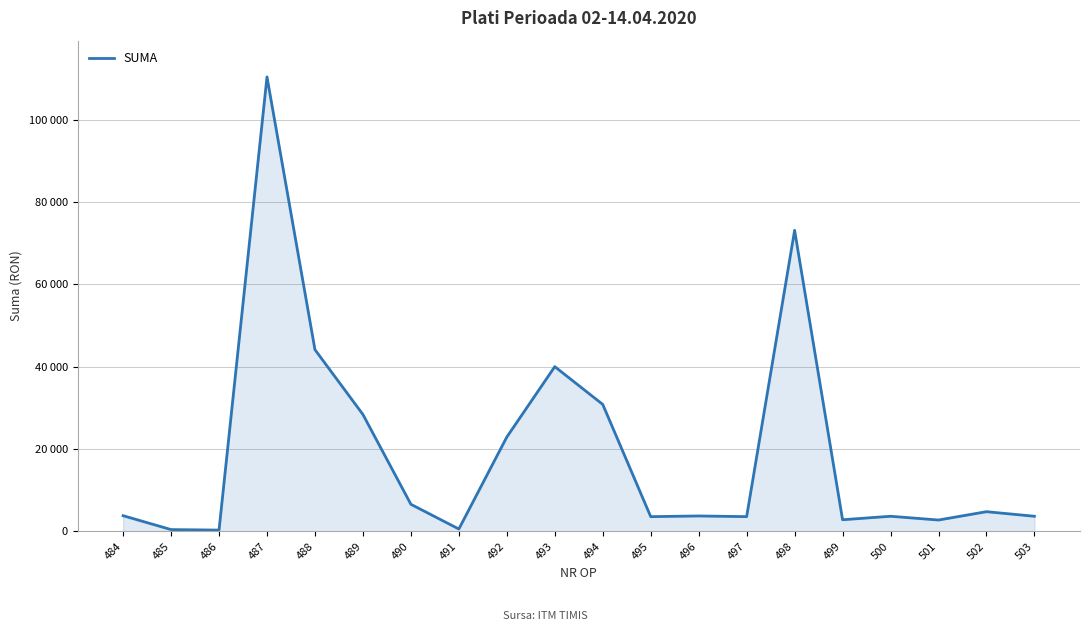

Is this an area chart (filled region under the line)?

Yes